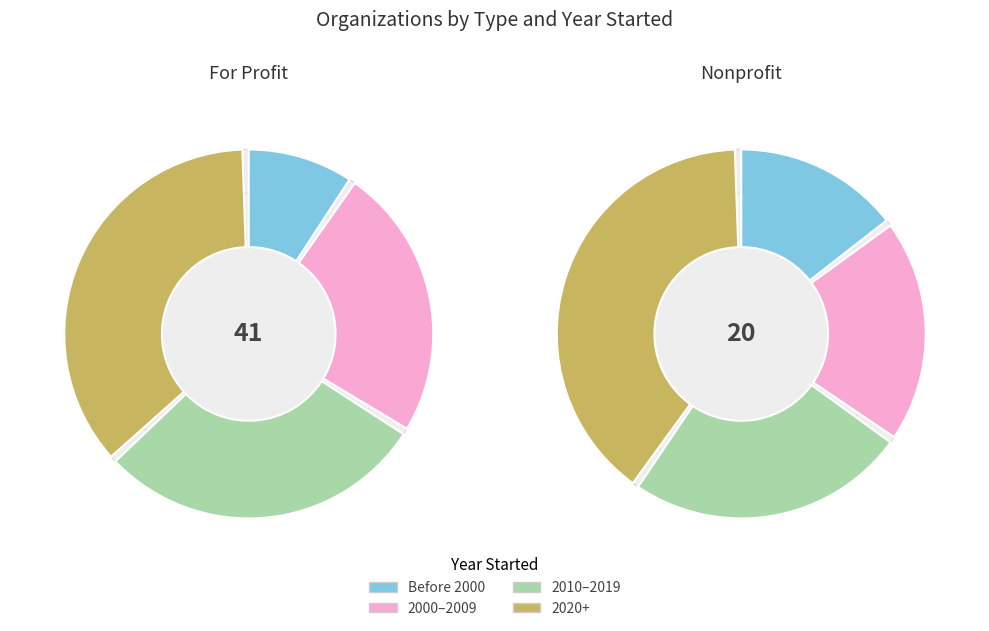

Is it true that For Profit is 50% of the pie?

False